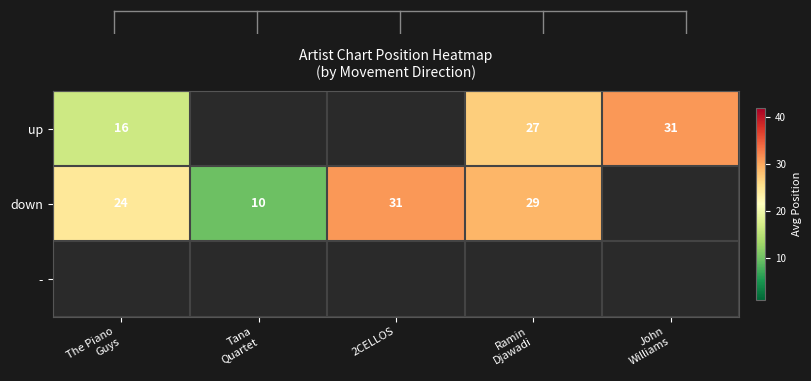

How many series are shown in this chart?

3